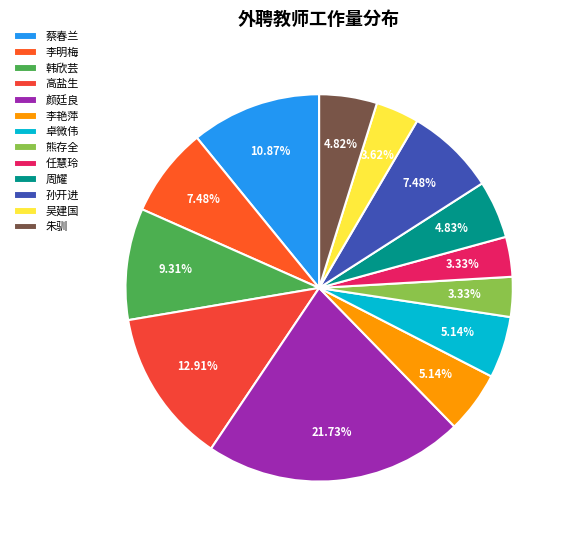

Is there a majority slice in this chart?

No